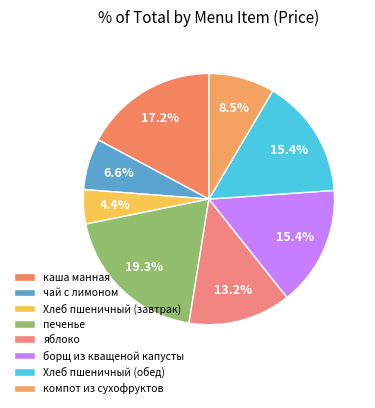

Which slice is the smallest?

Хлеб пшеничный (завтрак)